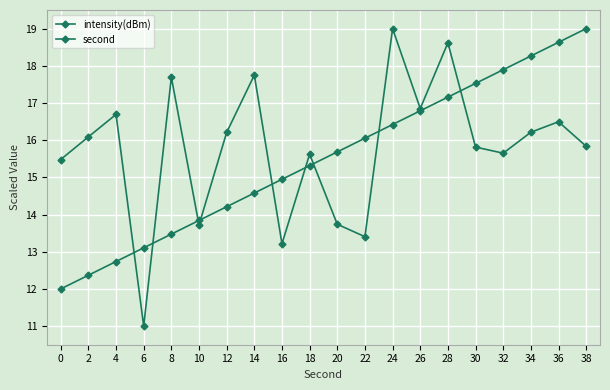

What is the sum of all second values?

310.0